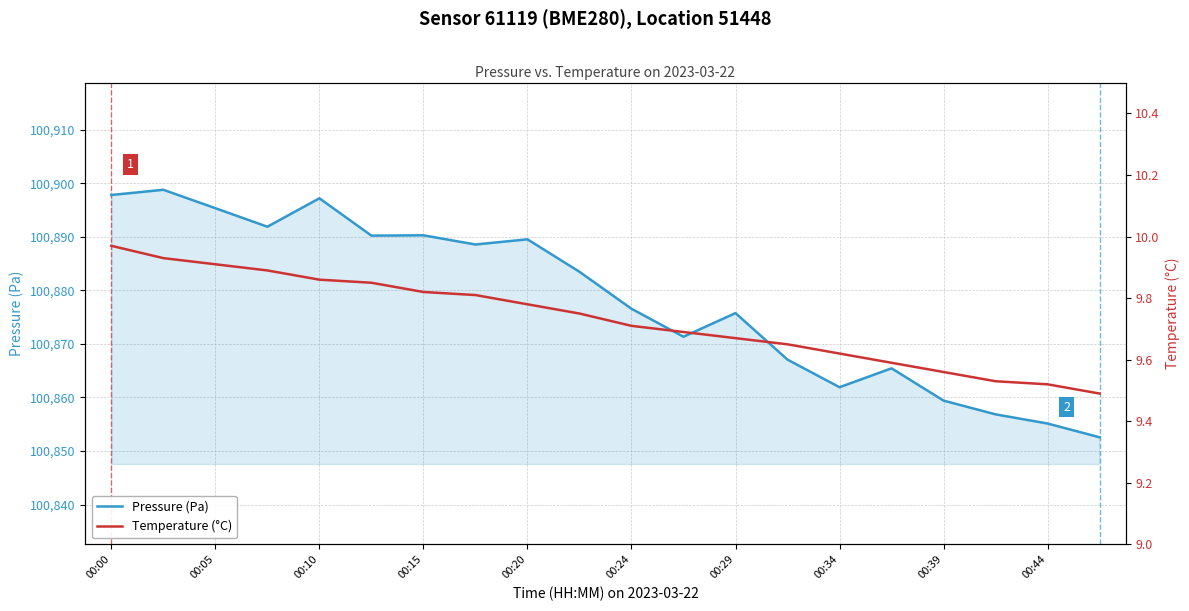

The value of Pressure (Pa) at 00:44 is 56664.4. True or false?

False